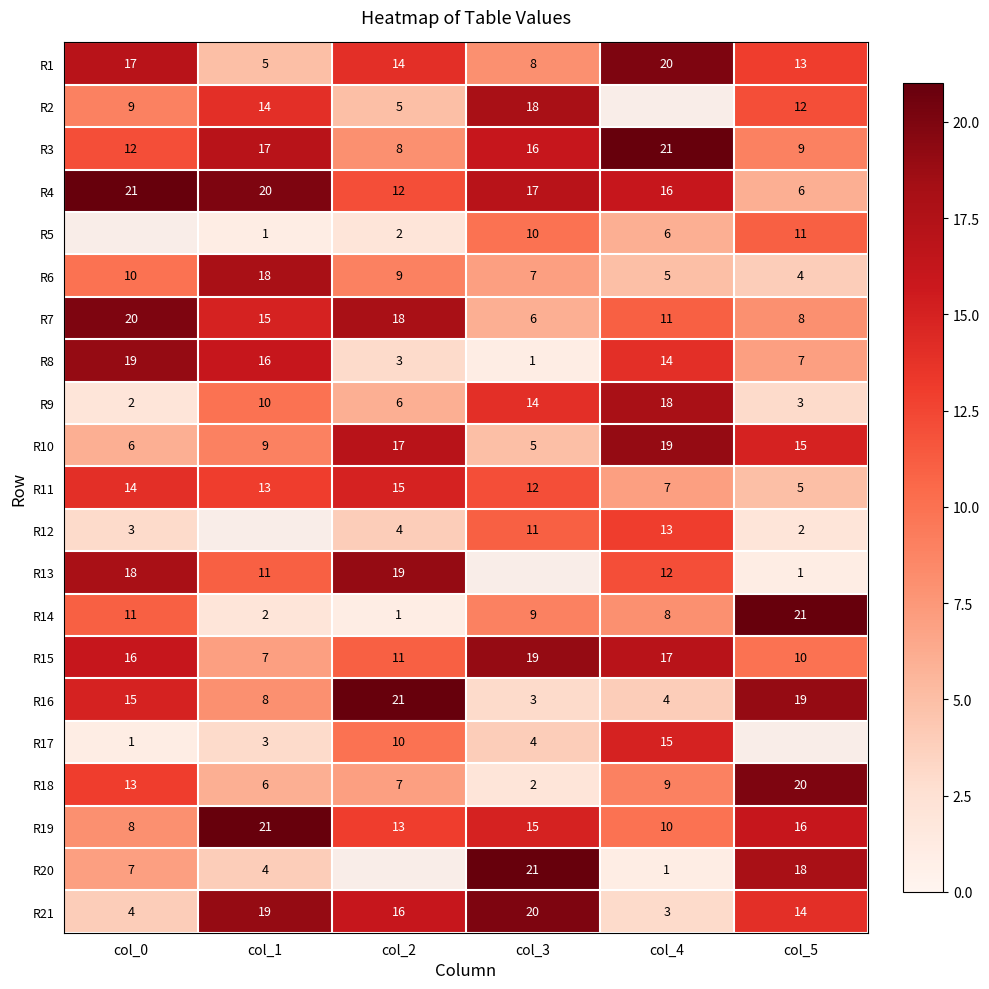

Count the R11 values in the range 7 to 14.

4